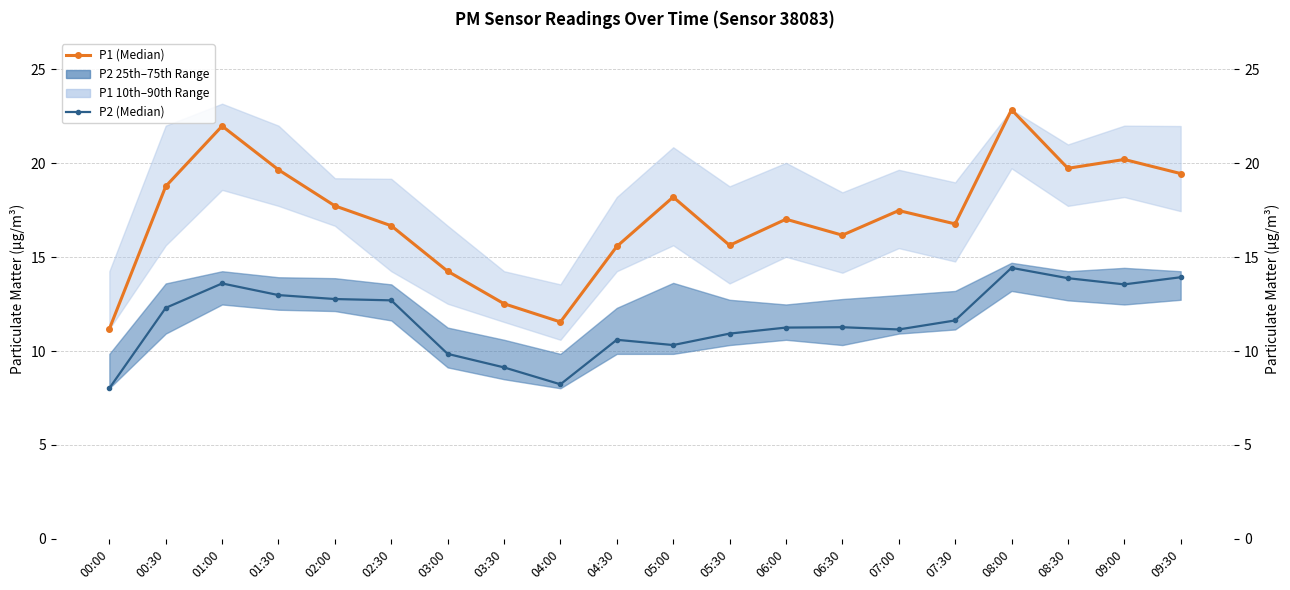

Is it true that P1 (Median) equals 13.1 at 00:30?

False